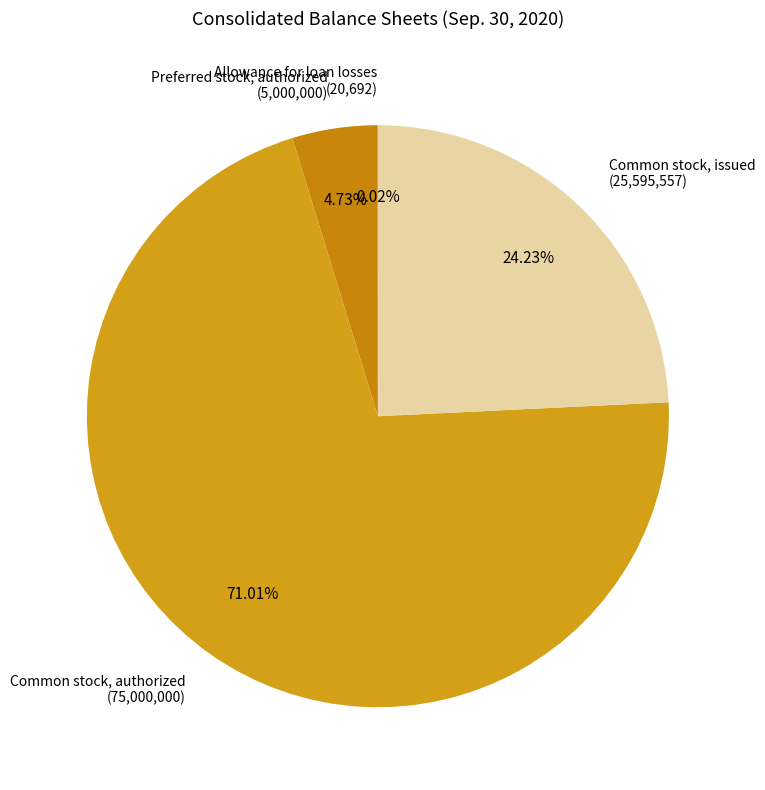

Which category has the biggest portion of the pie?

Common stock, authorized